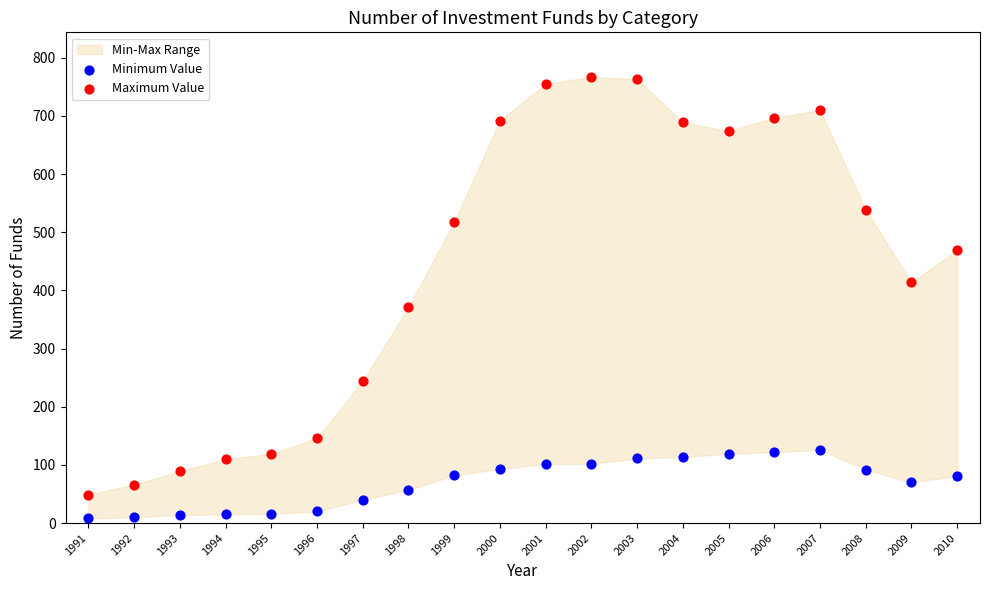

Which series has the largest Y range (max minus min)?

Maximum Value